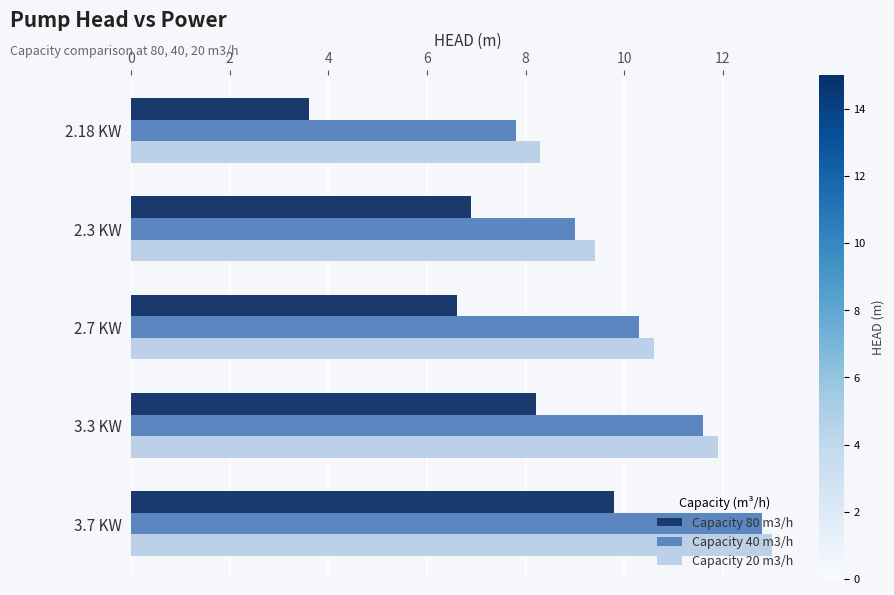

Is the value of Capacity 40 m3/h at 3.3 KW greater than the value of Capacity 80 m3/h at 3.3 KW?

Yes